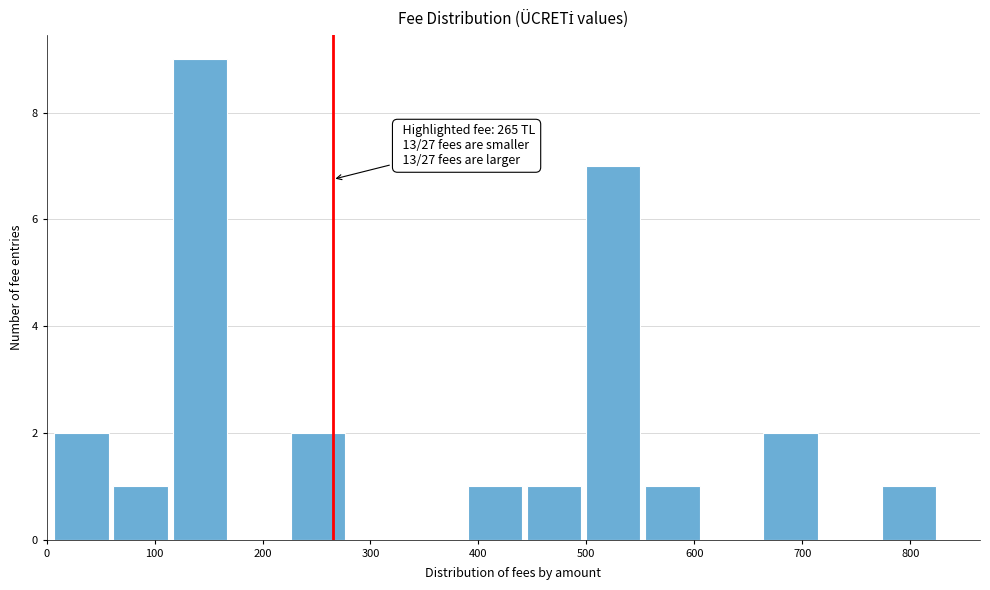

Over which range of the x-axis is the bar tallest?

110 to 170